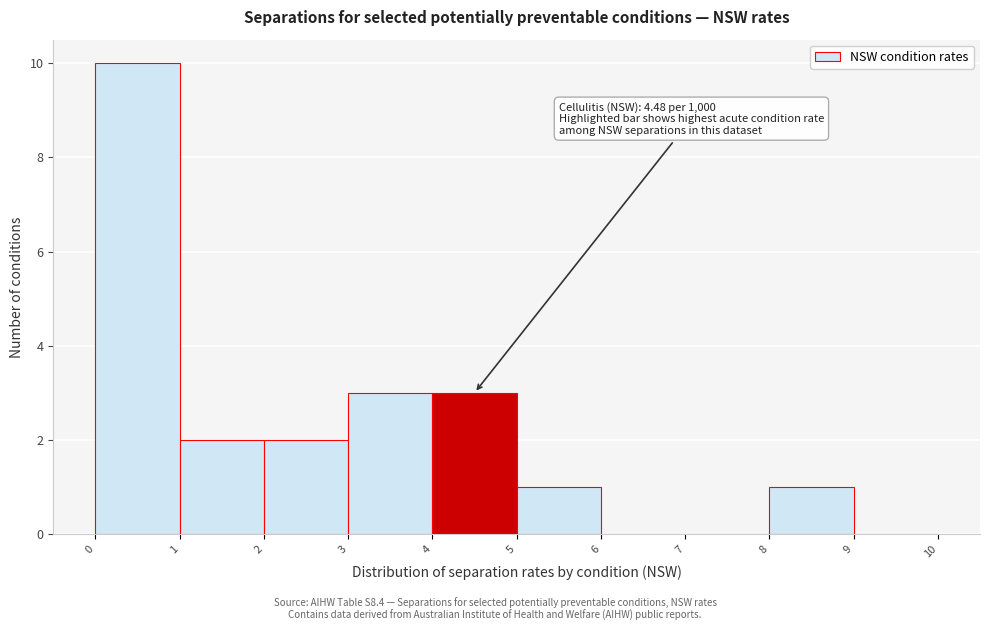

Over which range of the x-axis is the bar tallest?

0 to 1